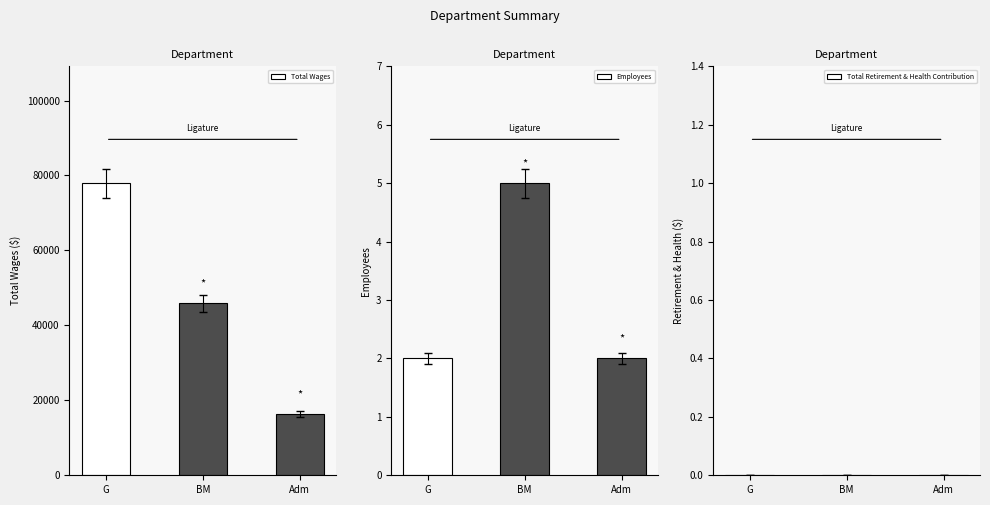

The value of Total Wages at BM is 24248. True or false?

False